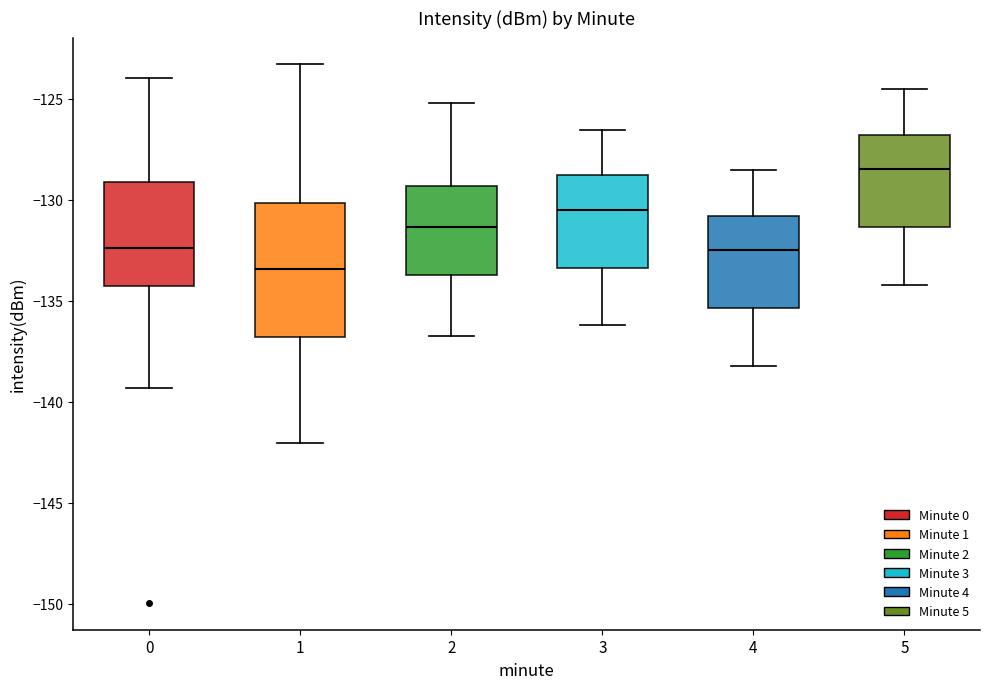

Reading left to right, transcribe this box plot: for each box, give where its median line is, the range the box spans, and where its two whiskers end, as read against the y-axis. The values are not printed on the chart, so give them approximately, as read against the axis.

0: median -132.5, box -134.5 to -129.0, whiskers -139.5 to -124.0
1: median -133.5, box -137.0 to -130.0, whiskers -142.0 to -123.5
2: median -131.5, box -133.5 to -129.5, whiskers -137.0 to -125.0
3: median -130.5, box -133.5 to -129.0, whiskers -136.0 to -126.5
4: median -132.5, box -135.5 to -131.0, whiskers -138.0 to -128.5
5: median -128.5, box -131.5 to -127.0, whiskers -134.0 to -124.5